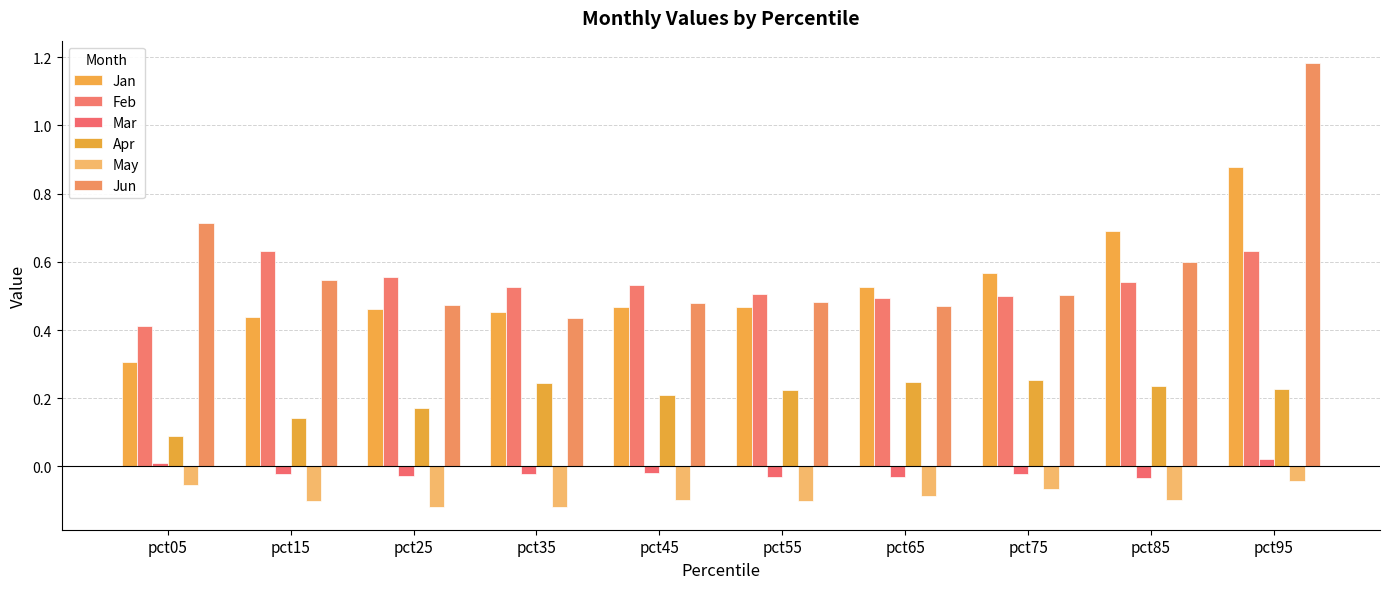

Count the number of data series in this chart.

6